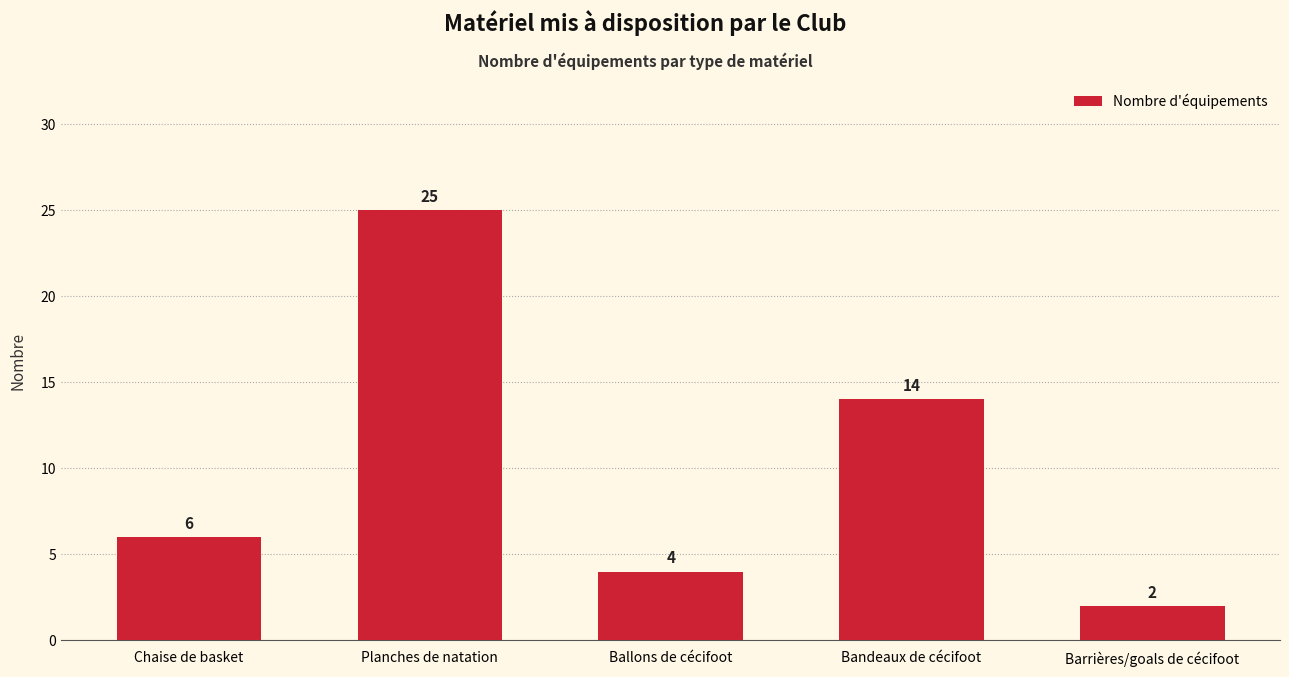

Reading left to right, transcribe all the data shown in this chart.

6	25	4	14	2